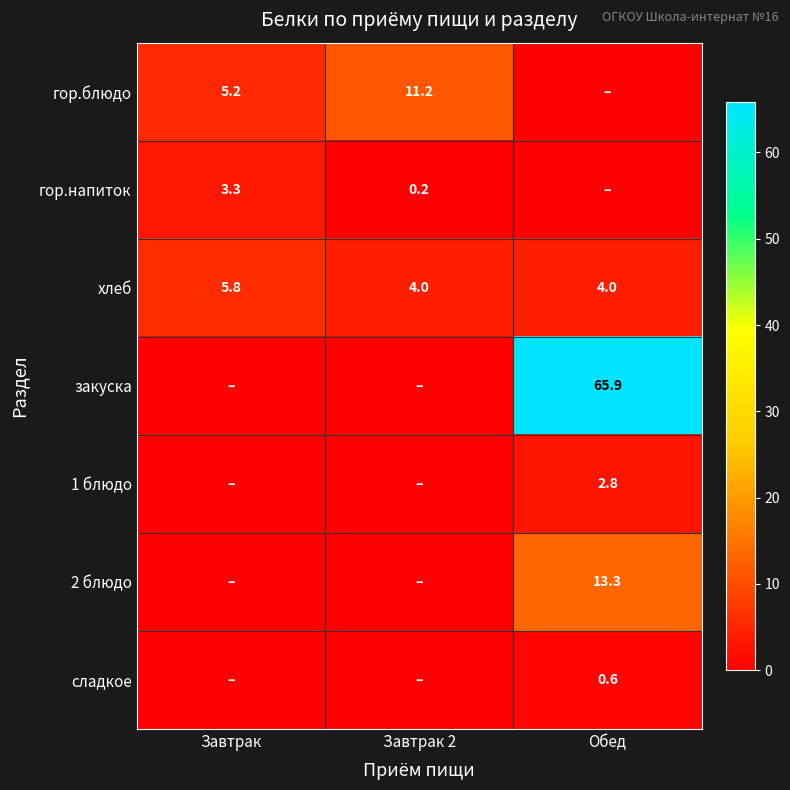

Read the хлеб value at Завтрак.

5.8